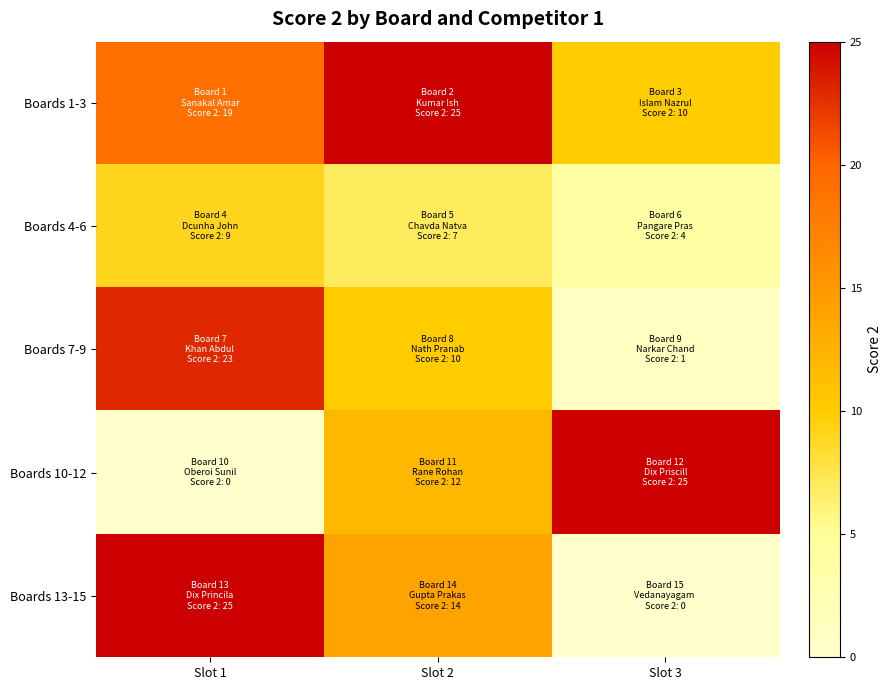

How many data points does each series have?

3